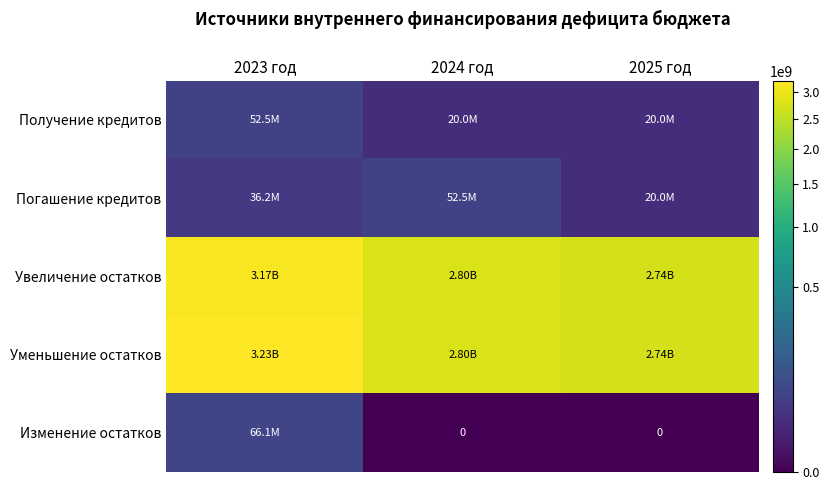

At which category is the sum across all series the highest?

2023 год